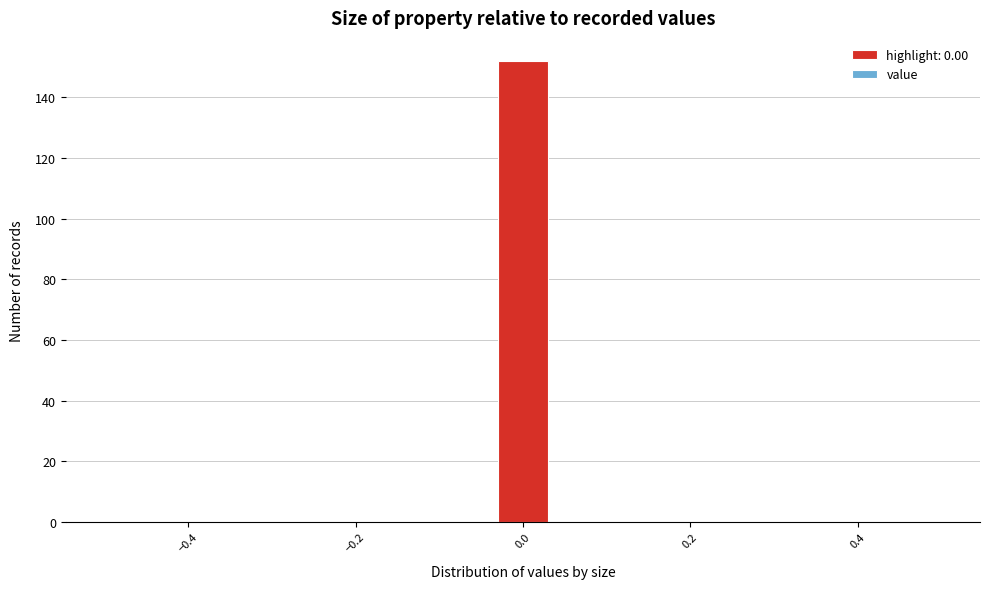

Read against the x-axis, roughly where is the centre of the tallest bar?

0.00